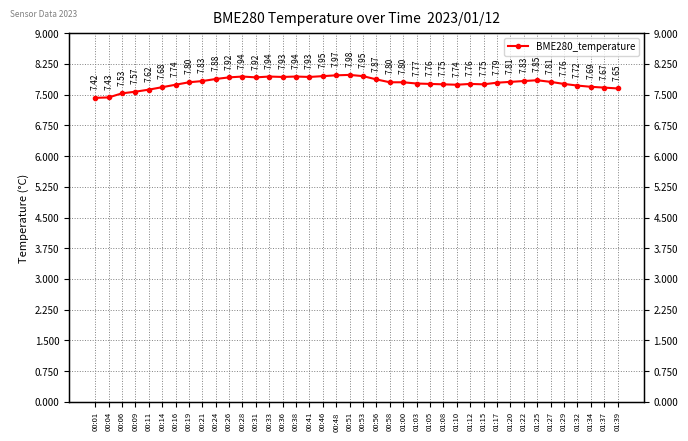

Rank the categories by value from highest to lowest.

00:51, 00:48, 00:46, 00:53, 00:28, 00:33, 00:38, 00:36, 00:41, 00:26, 00:31, 00:24, 00:56, 01:25, 00:21, 01:22, 01:20, 01:27, 00:19, 00:58, 01:00, 01:17, 01:03, 01:05, 01:12, 01:29, 01:08, 01:15, 00:16, 01:10, 01:32, 01:34, 00:14, 01:37, 01:39, 00:11, 00:09, 00:06, 00:04, 00:01